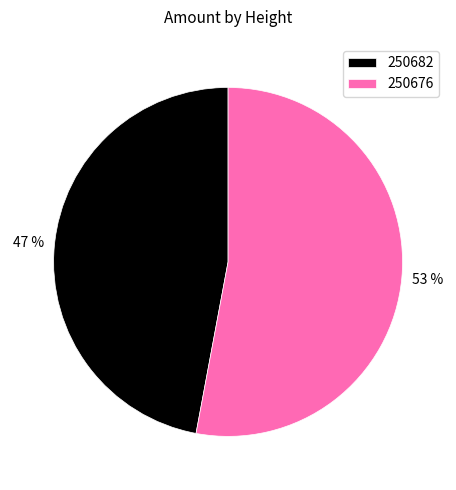

Is it true that 250676 is 53% of the pie?

True